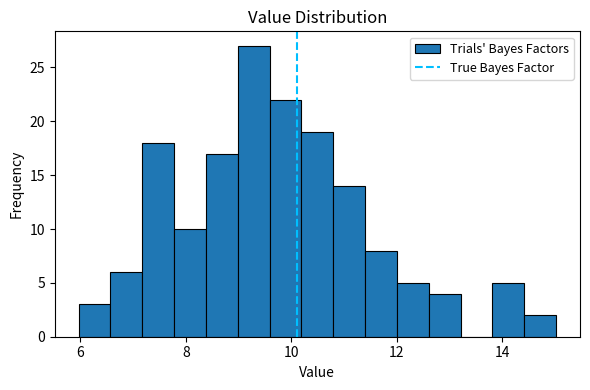

Read against the x-axis, roughly where is the centre of the tallest bar?

9.2